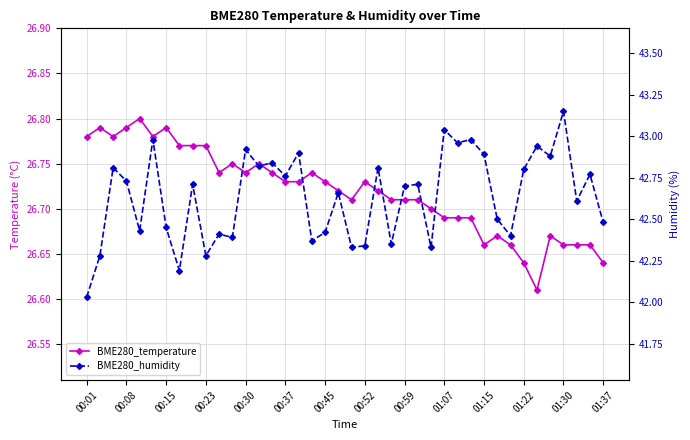

What is the lowest value of the BME280_humidity series?

42.0